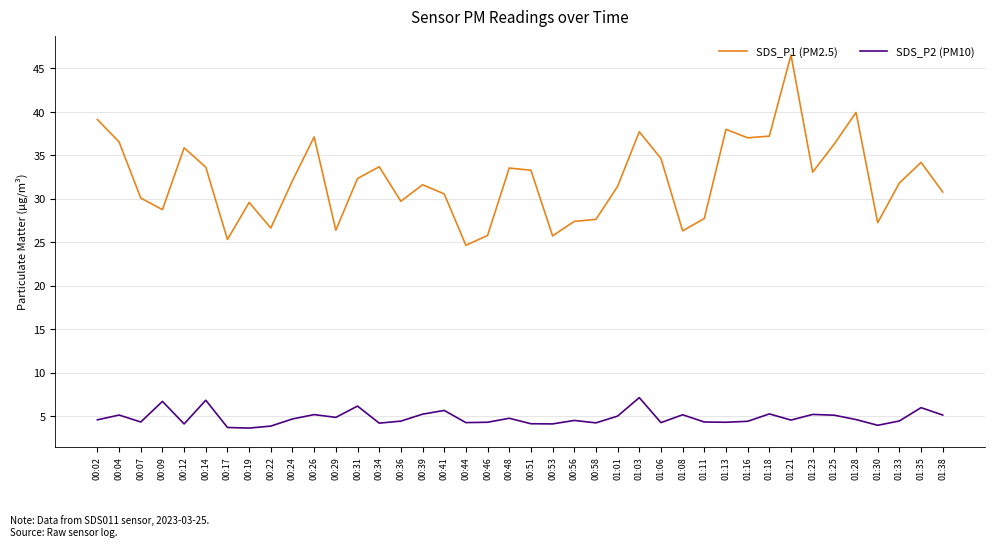

Which category has the highest value across all series?

01:21